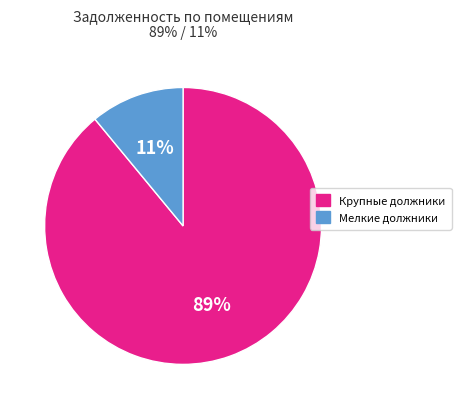

To the nearest percent, what is the difference between the largest and smallest slice percentages?

78%